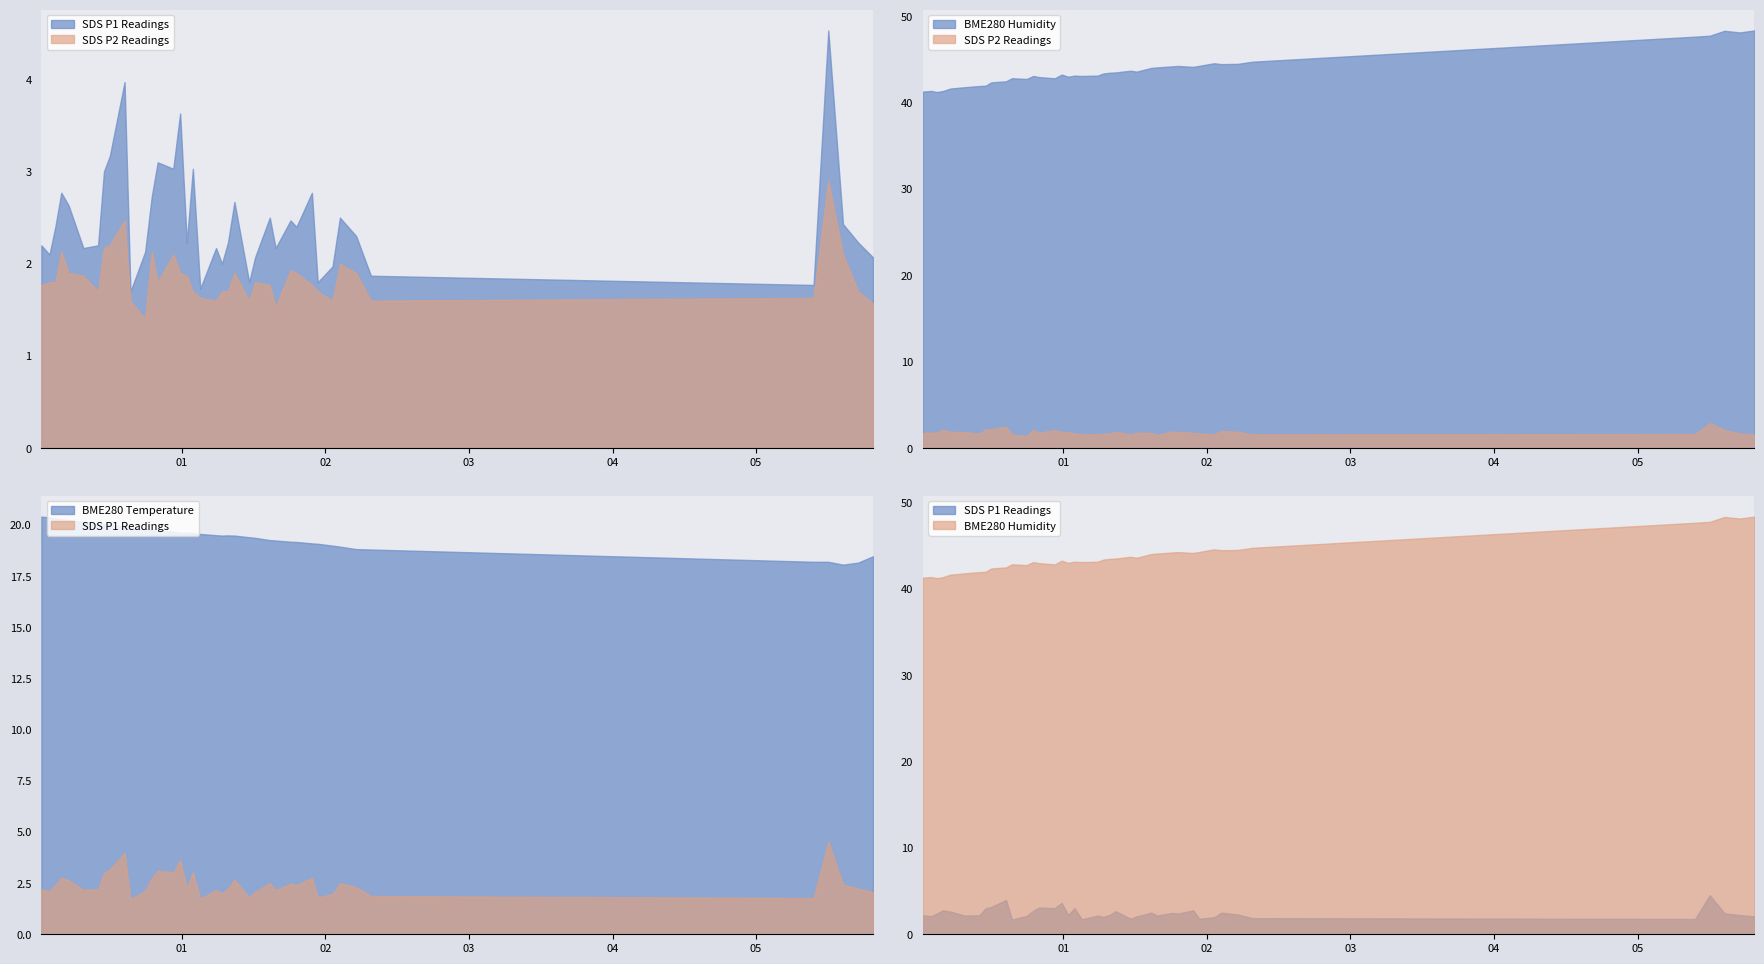

What position from the right is 2022/05/22 02:02:56?

9